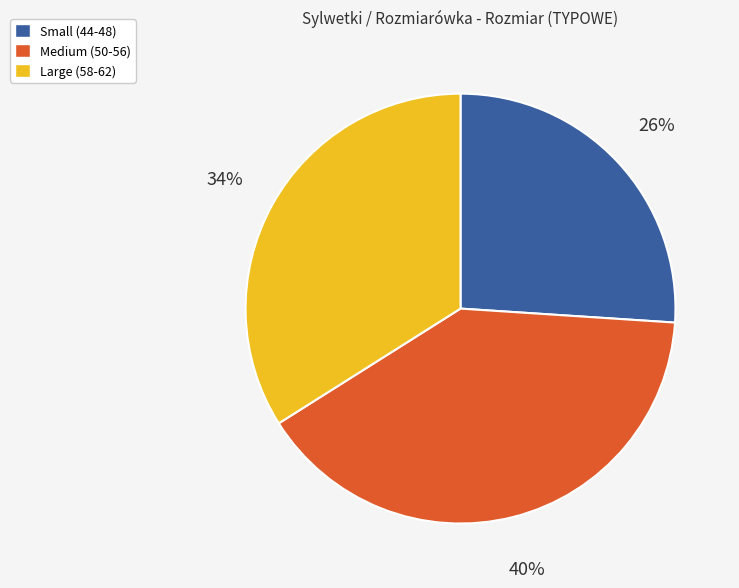

Is there a majority slice in this chart?

No